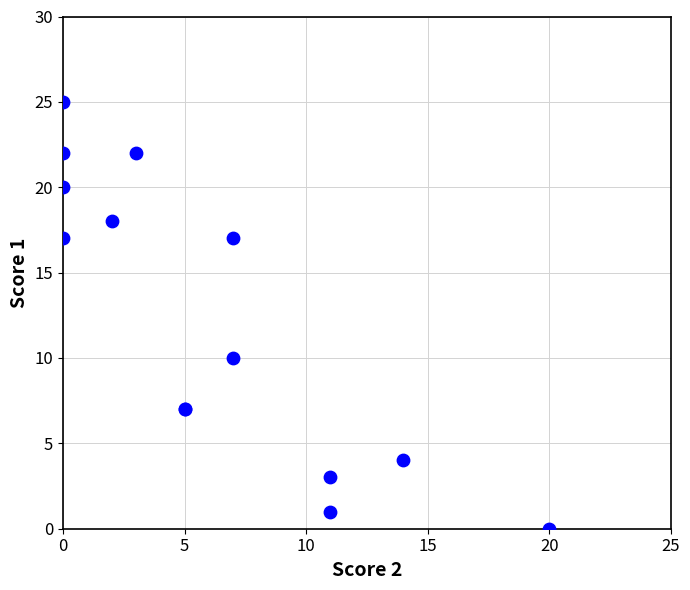

What Y value in the scatter plot is closest to 12?

10